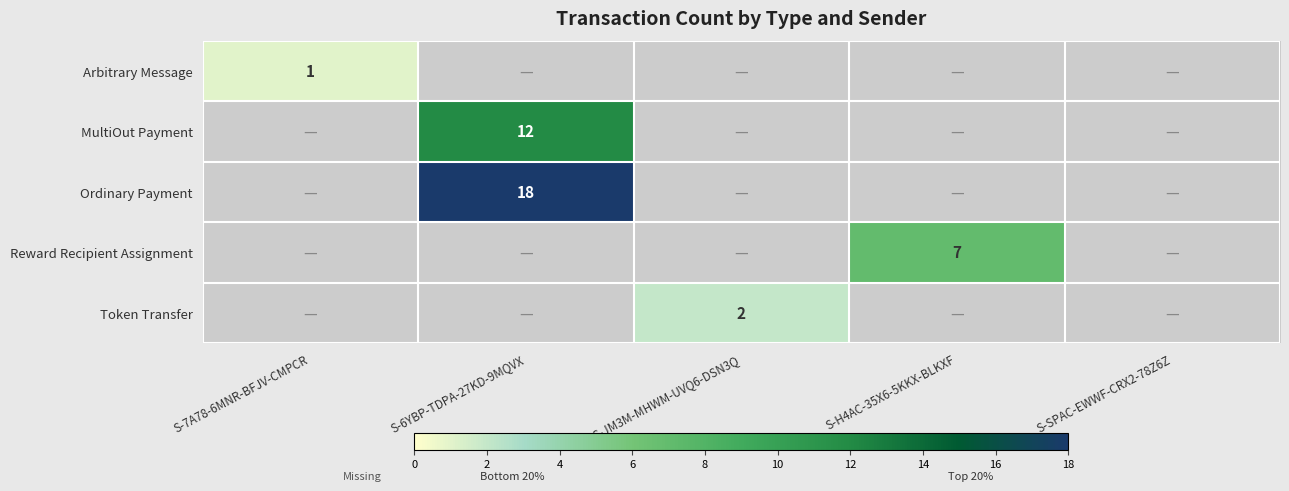

The MultiOut Payment series shows 21 at S-6YBP-TDPA-27KD-9MQVX. True or false?

False